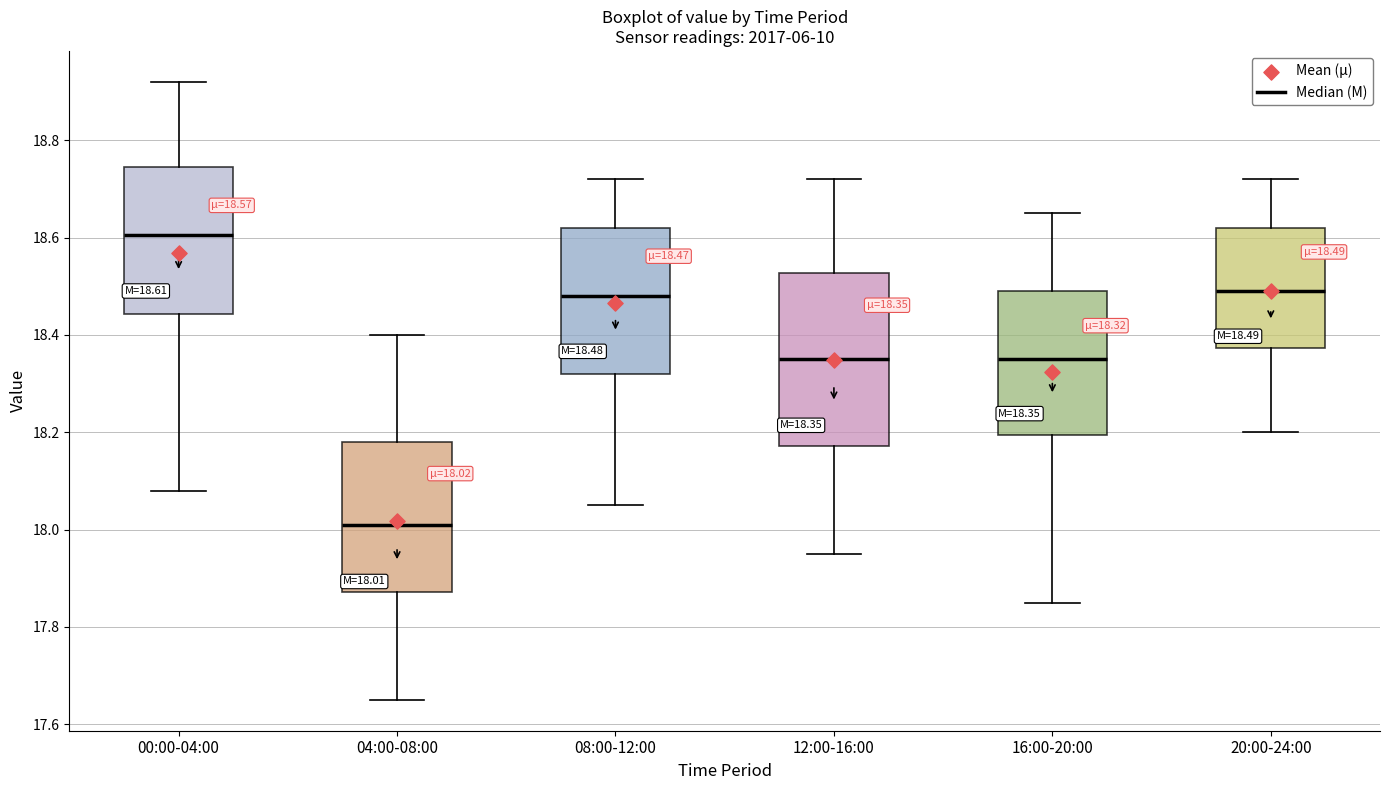

Which box's median line is the highest?

00:00-04:00